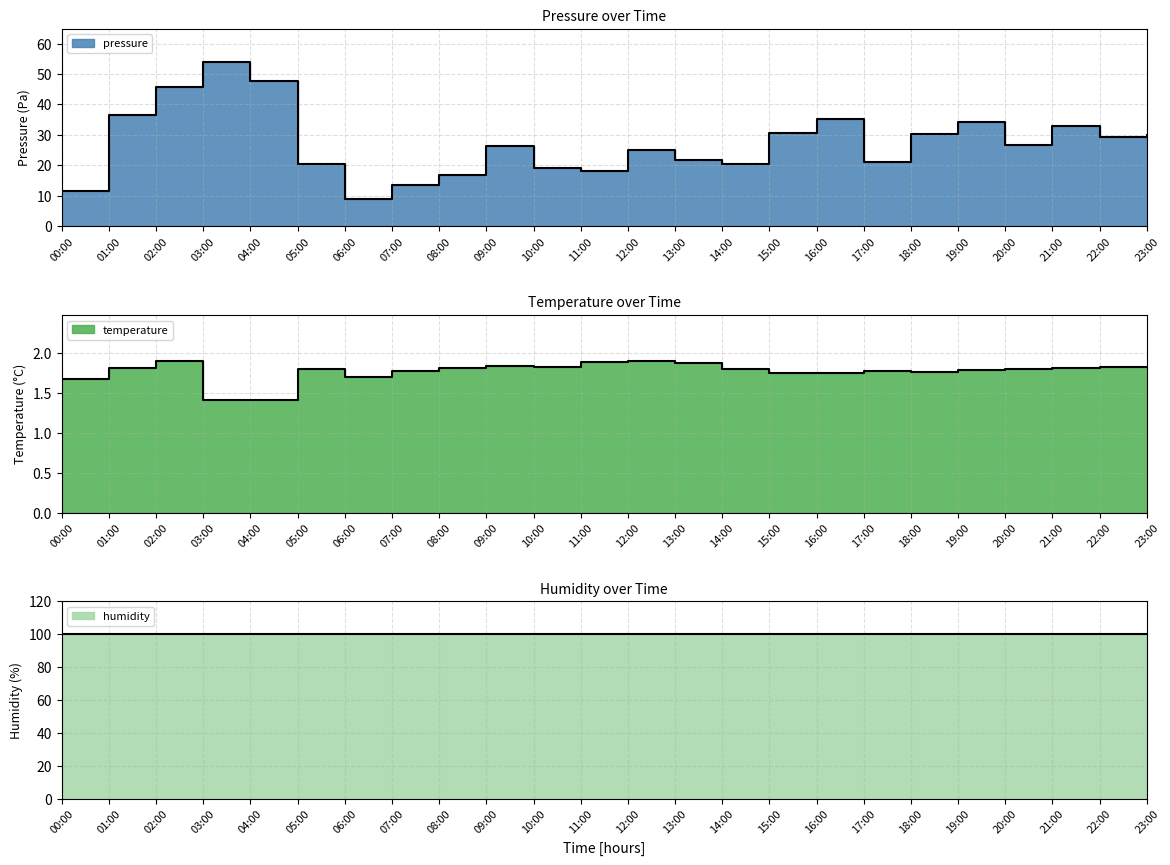

What is the value of the temperature point at the 4th from the left?

1.4